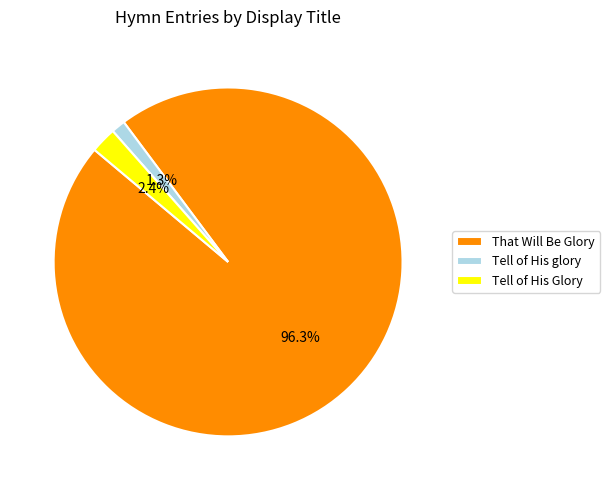

Rank the categories by value from lowest to highest.

Tell of His glory, Tell of His Glory, That Will Be Glory